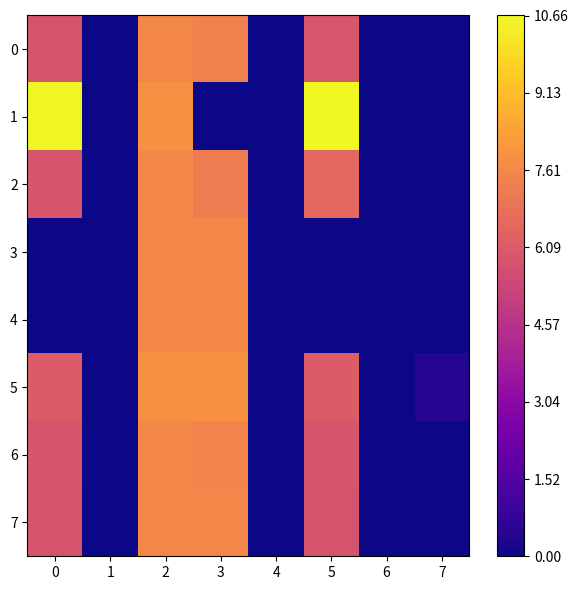

Reading left to right, what are all the values shown in this chart?

0: 0=5.8	1=0.0	2=7.6	3=7.4	4=0.0	5=5.9	6=0.0	7=0.0
1: 0=10.6	1=0.0	2=7.9	3=0.0	4=0.0	5=10.7	6=0.0	7=0.0
2: 0=5.8	1=0.0	2=7.6	3=7.2	4=0.0	5=6.5	6=0.0	7=0.0
3: 0=0.0	1=0.0	2=7.6	3=7.6	4=0.0	5=0.0	6=0.0	7=0.0
4: 0=0.0	1=0.0	2=7.6	3=7.6	4=0.0	5=0.0	6=0.0	7=0.0
5: 0=6.1	1=0.0	2=7.9	3=7.9	4=0.0	5=6.1	6=0.0	7=0.4
6: 0=5.9	1=0.0	2=7.7	3=7.5	4=0.0	5=5.9	6=0.0	7=0.0
7: 0=5.8	1=0.0	2=7.6	3=7.6	4=0.0	5=5.8	6=0.0	7=0.0